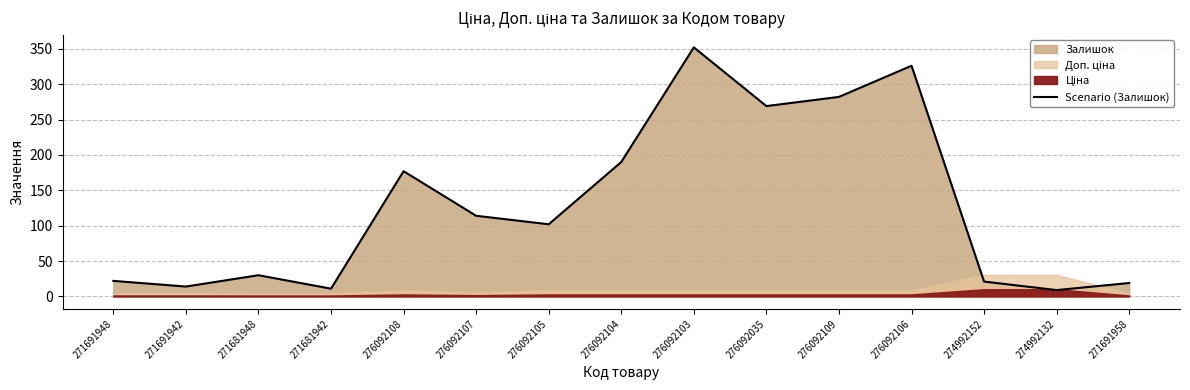

What is the greatest value displayed?

352